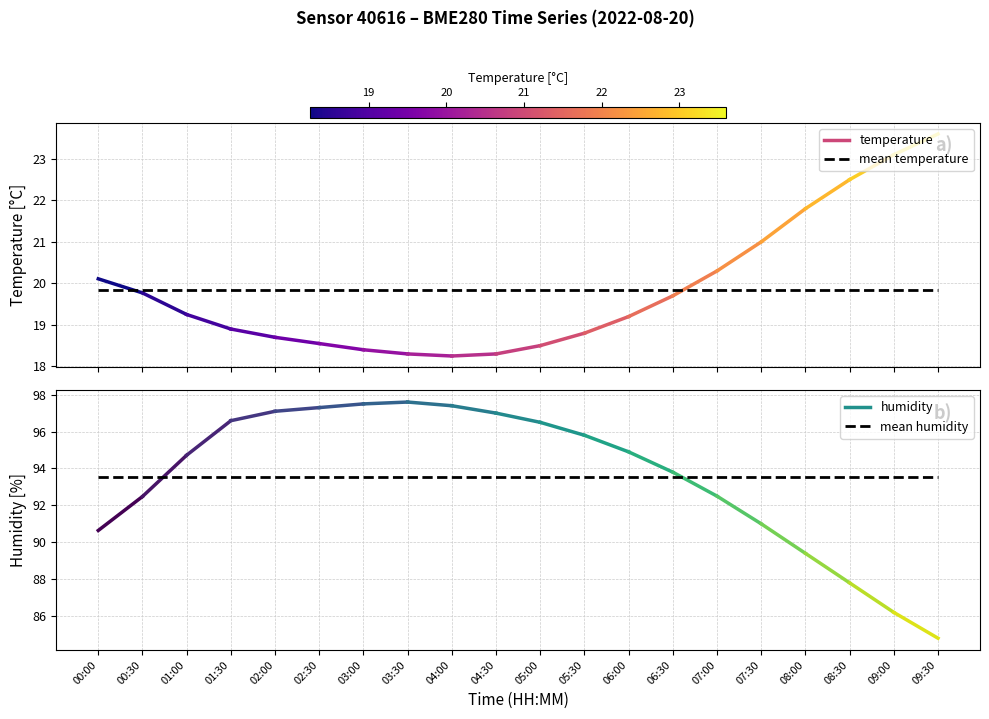

Is it true that mean humidity equals 93.6 at 06:30?

True